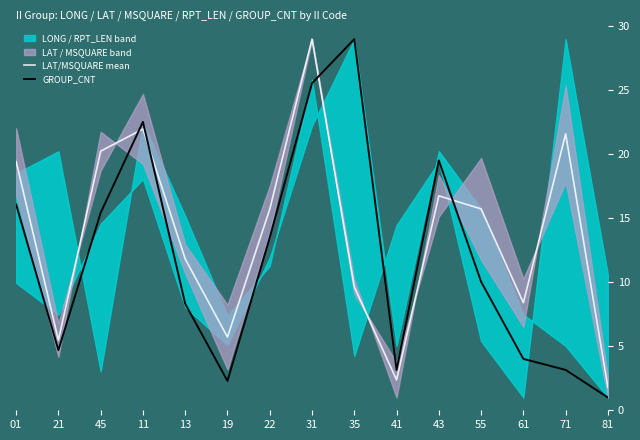

How many interior local valleys does the GROUP_CNT series have?

3